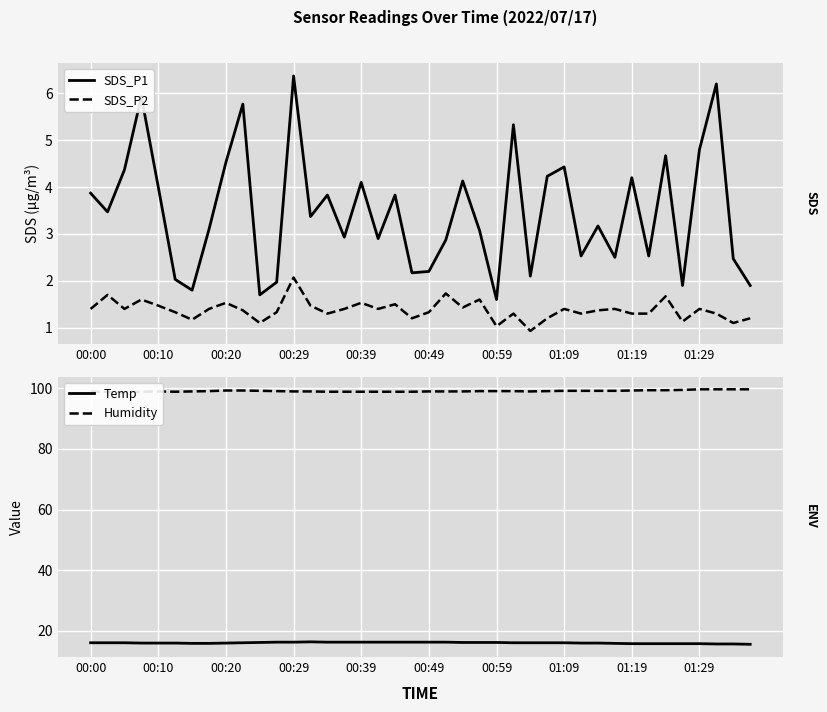

Which series has the largest total across all categories?

Humidity